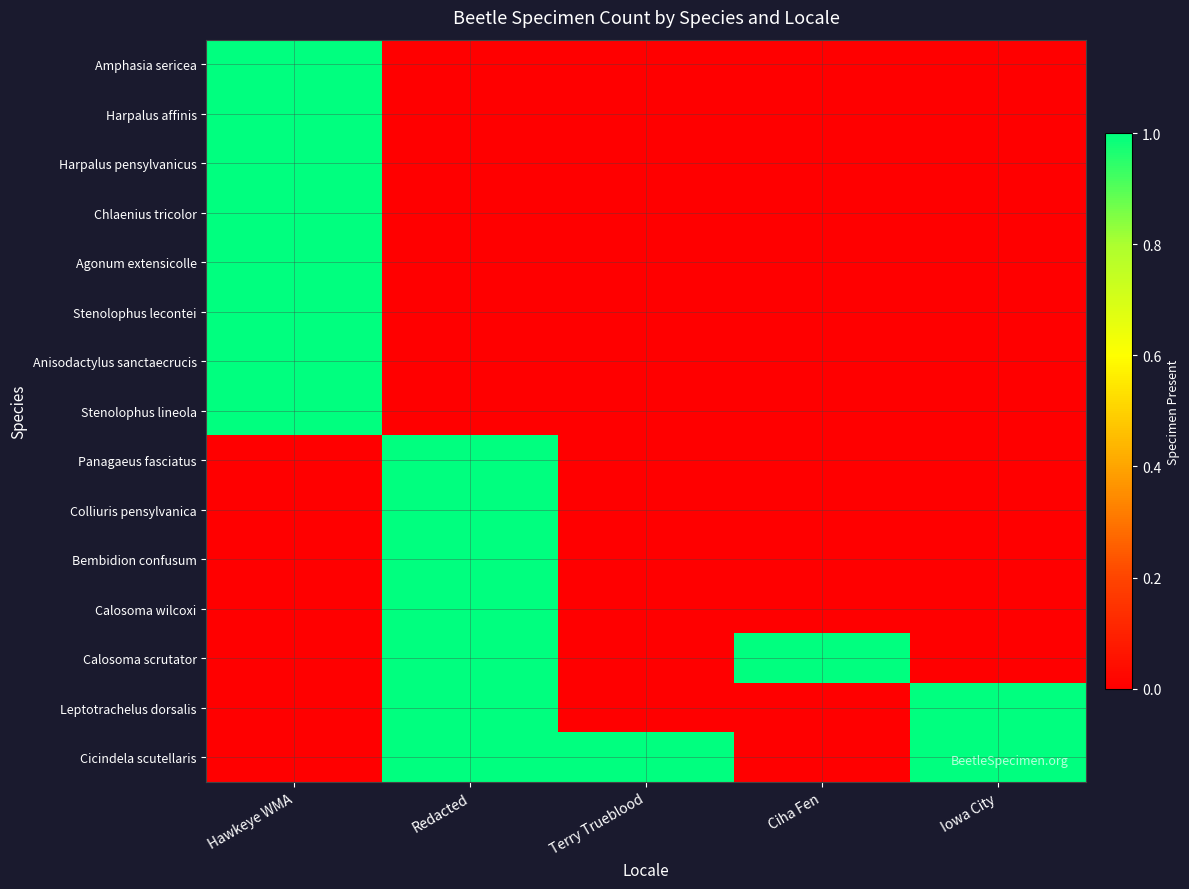

Which series has the largest total across all categories?

Cicindela scutellaris